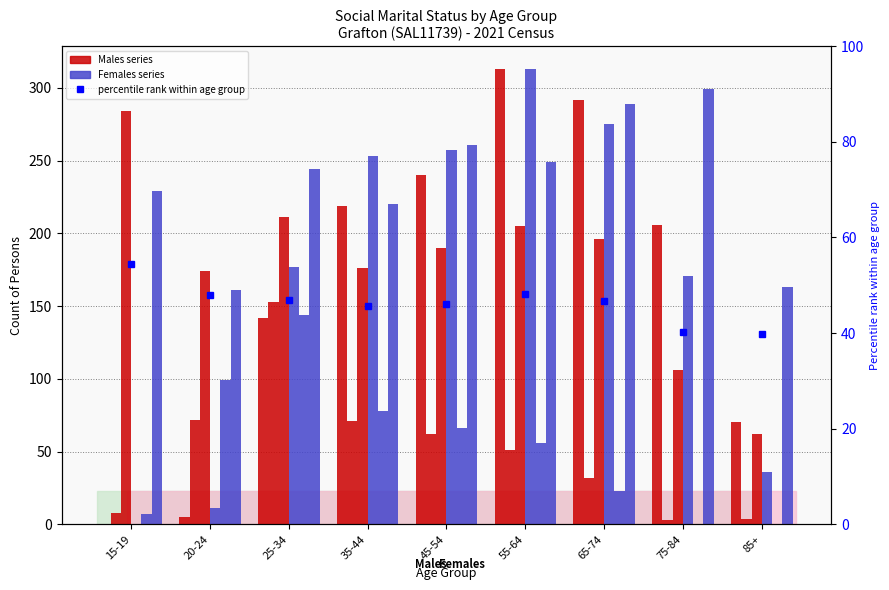

At how many categories does at least one series exceed 16?

9